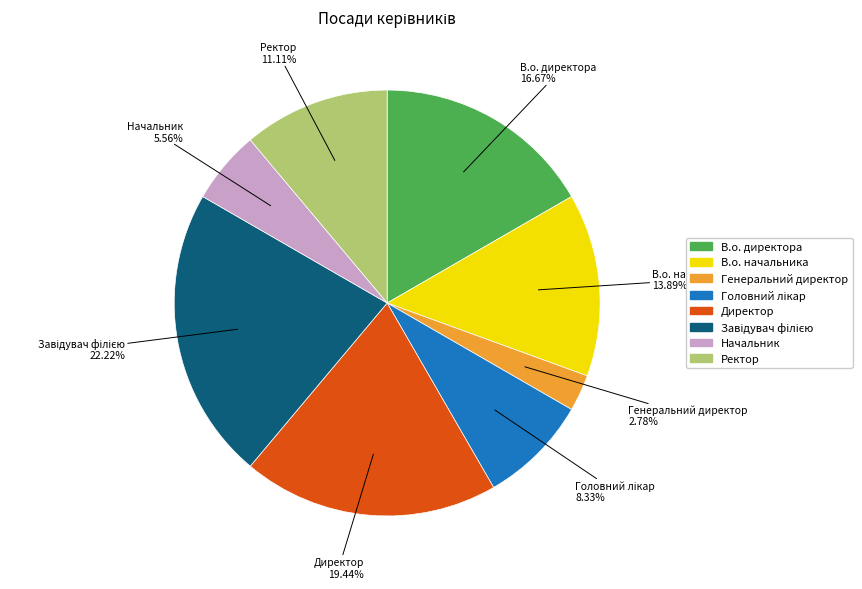

Which category has the smallest portion of the pie?

Генеральний директор